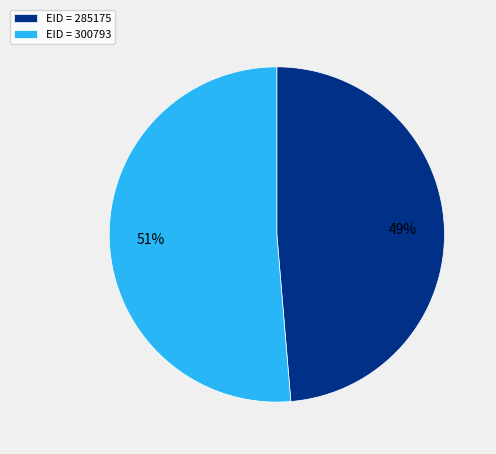

To the nearest percent, what is the combined percentage of EID = 285175 and EID = 300793?

100%